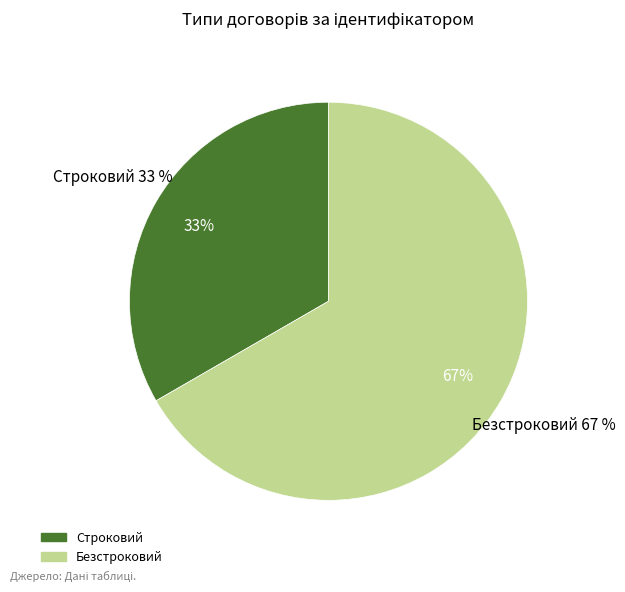

Combined, what portion of the pie is Строковий and Безстроковий?

100.0%